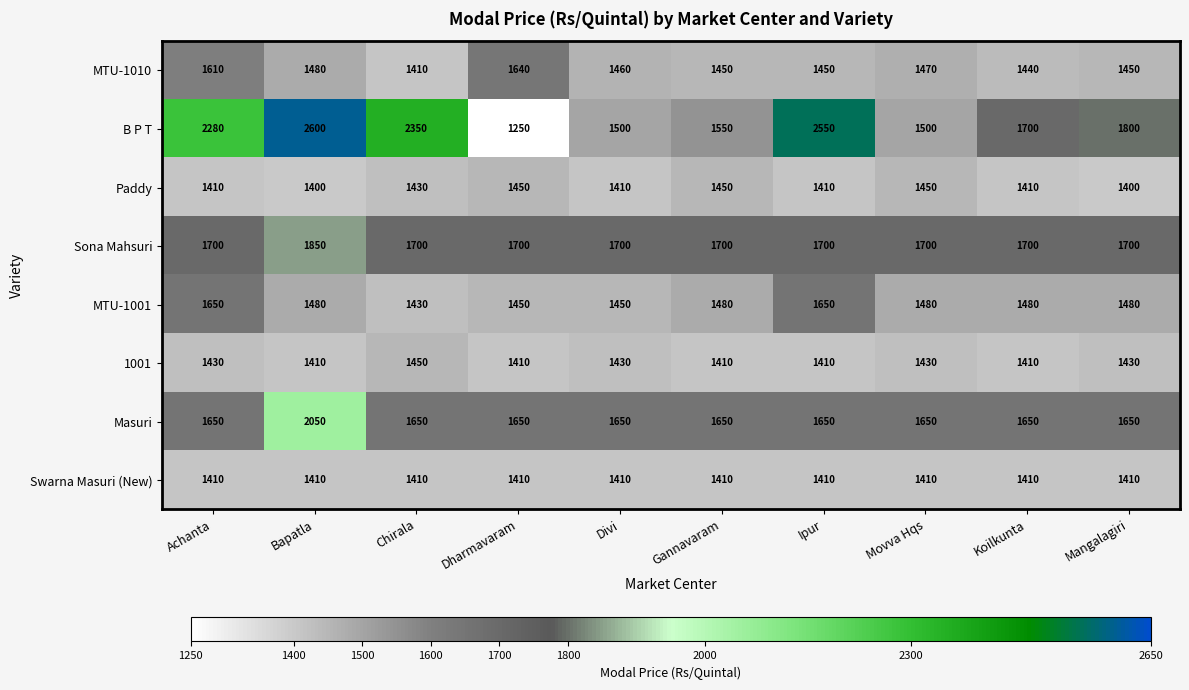

The Paddy series shows 2300 at Bapatla. True or false?

False